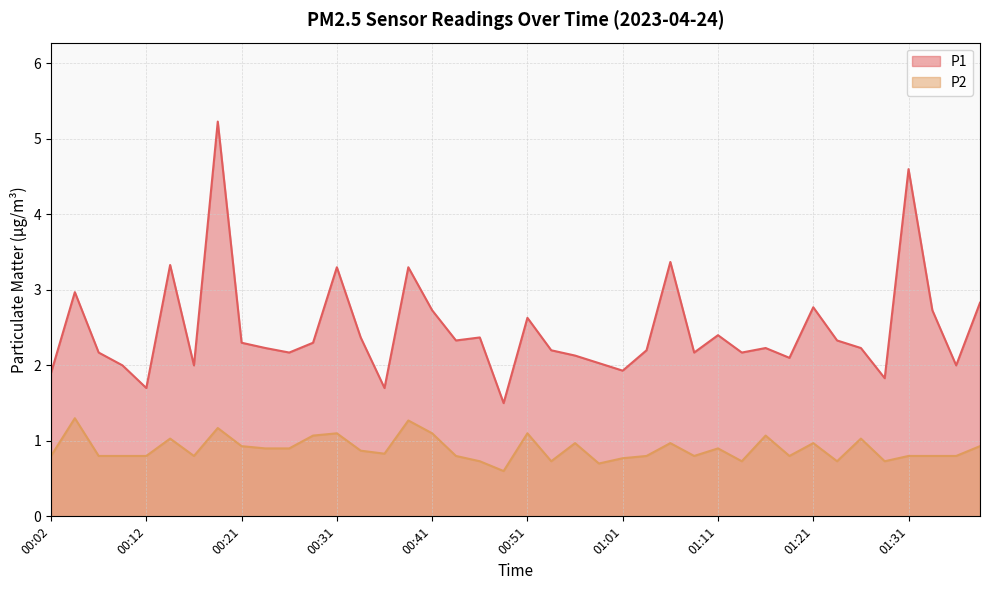

What is the minimum value for P1?

1.5